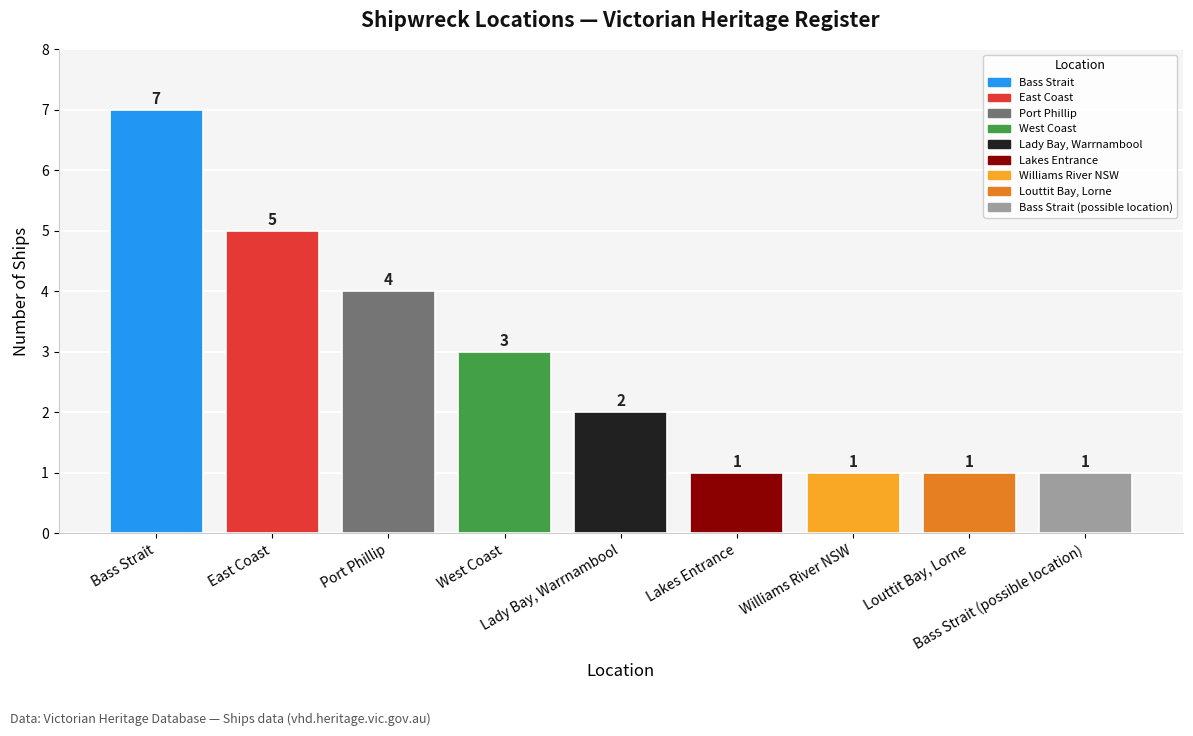

What is the sum of all values?

25